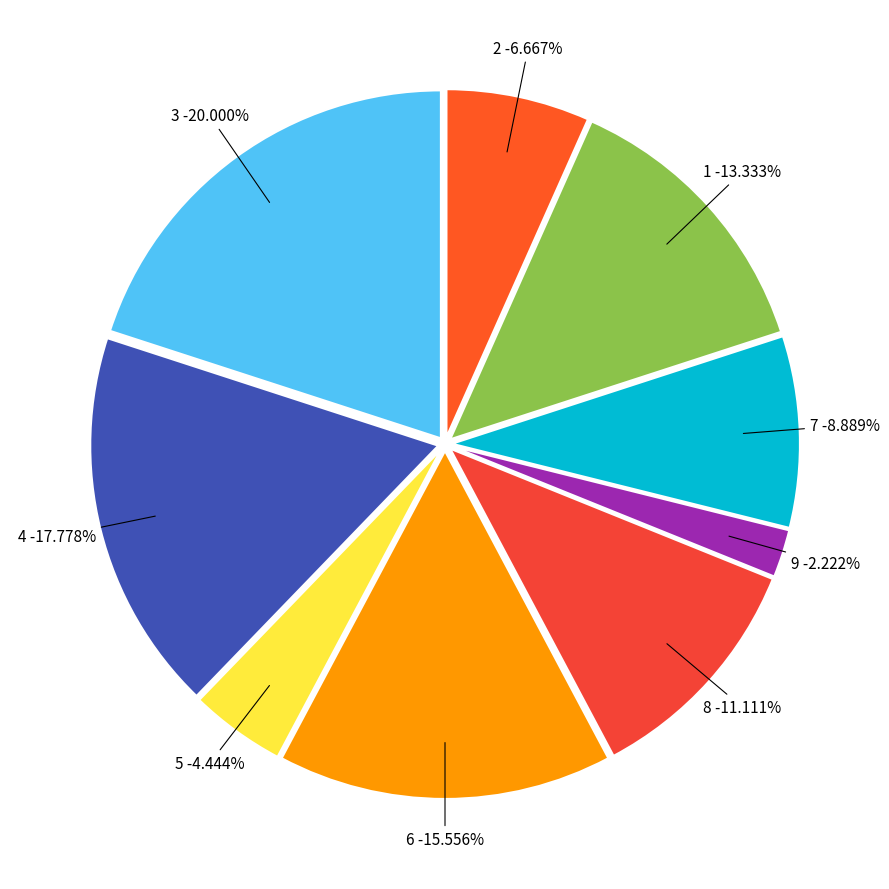

What is the change in value from 4 to 8?

-3